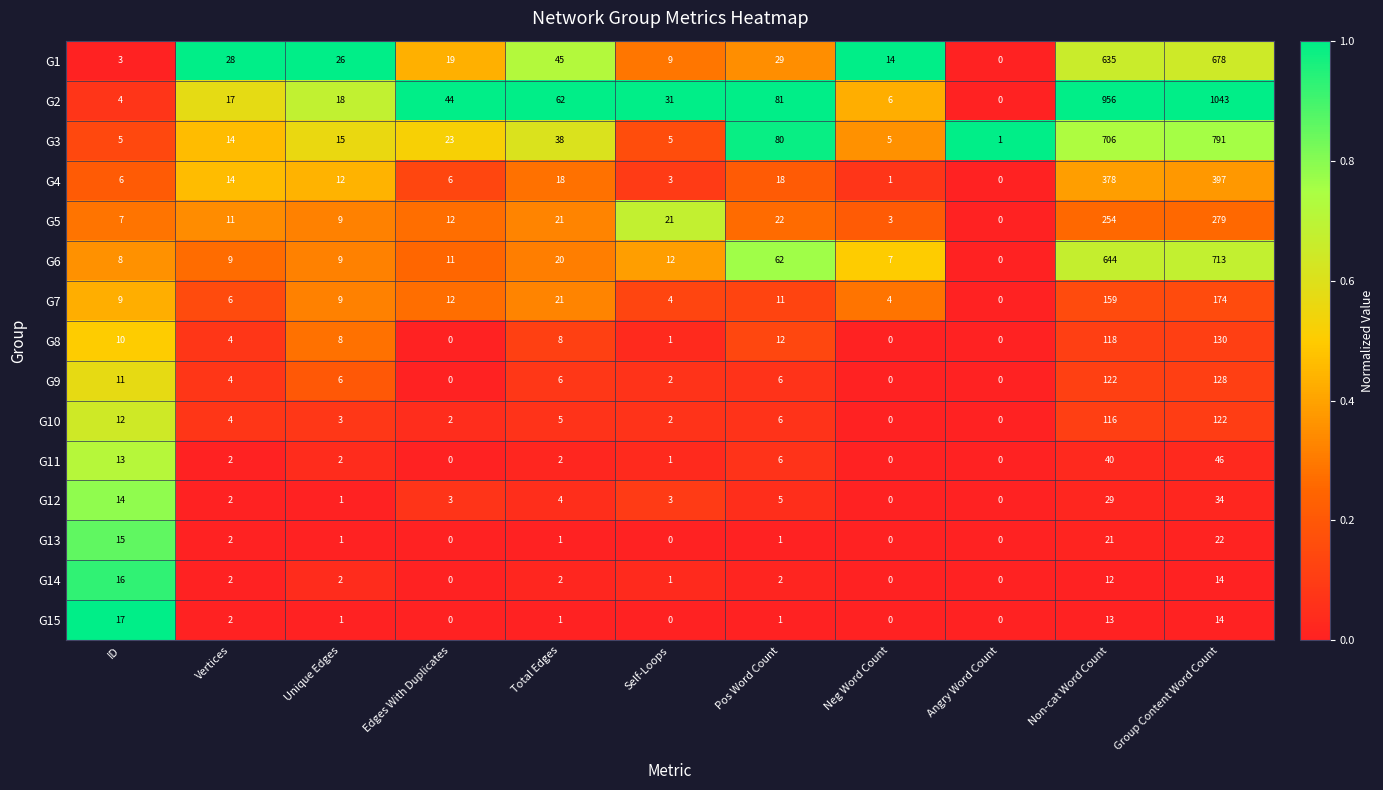

What is the difference between the maximum and minimum values in the G4 series?

397